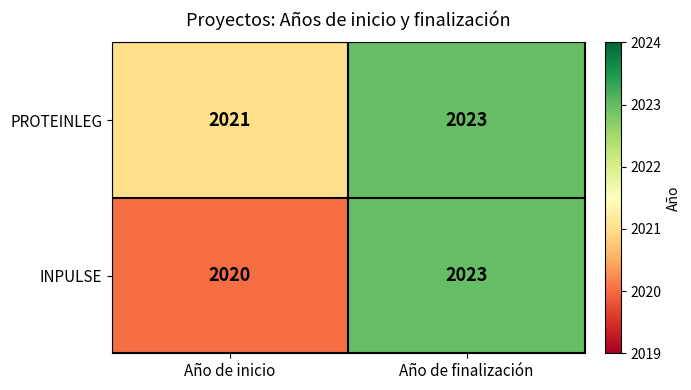

Which label corresponds to the smallest value in the chart?

Año de inicio